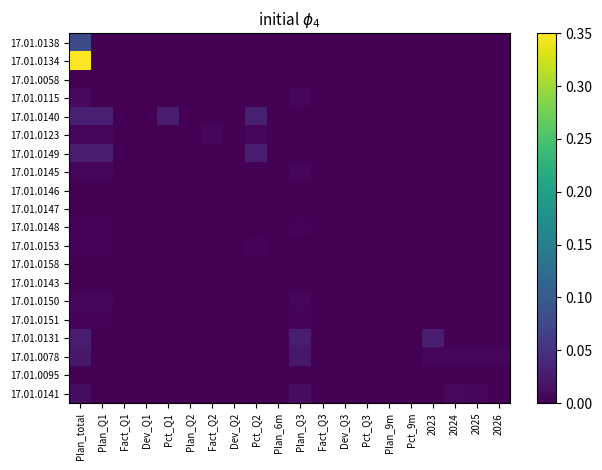

Reading left to right, transcribe all the data shown in this chart.

17.01.0138: Plan_total=0.1	Plan_Q1=0.0	Fact_Q1=0.0	Dev_Q1=0.0	Pct_Q1=0.0	Plan_Q2=0.0	Fact_Q2=0.0	Dev_Q2=0.0	Pct_Q2=0.0	Plan_6m=0.0	Plan_Q3=0.0	Fact_Q3=0.0	Dev_Q3=0.0	Pct_Q3=0.0	Plan_9m=0.0	Pct_9m=0.0	2023=0.0	2024=0.0	2025=0.0	2026=0.0
17.01.0134: Plan_total=0.3	Plan_Q1=0.0	Fact_Q1=0.0	Dev_Q1=0.0	Pct_Q1=0.0	Plan_Q2=0.0	Fact_Q2=0.0	Dev_Q2=0.0	Pct_Q2=0.0	Plan_6m=0.0	Plan_Q3=0.0	Fact_Q3=0.0	Dev_Q3=0.0	Pct_Q3=0.0	Plan_9m=0.0	Pct_9m=0.0	2023=0.0	2024=0.0	2025=0.0	2026=0.0
17.01.0058: Plan_total=0.0	Plan_Q1=0.0	Fact_Q1=0.0	Dev_Q1=0.0	Pct_Q1=0.0	Plan_Q2=0.0	Fact_Q2=0.0	Dev_Q2=0.0	Pct_Q2=0.0	Plan_6m=0.0	Plan_Q3=0.0	Fact_Q3=0.0	Dev_Q3=0.0	Pct_Q3=0.0	Plan_9m=0.0	Pct_9m=0.0	2023=0.0	2024=0.0	2025=0.0	2026=0.0
17.01.0115: Plan_total=0.0	Plan_Q1=0.0	Fact_Q1=0.0	Dev_Q1=0.0	Pct_Q1=0.0	Plan_Q2=0.0	Fact_Q2=0.0	Dev_Q2=0.0	Pct_Q2=0.0	Plan_6m=0.0	Plan_Q3=0.0	Fact_Q3=0.0	Dev_Q3=0.0	Pct_Q3=0.0	Plan_9m=0.0	Pct_9m=0.0	2023=0.0	2024=0.0	2025=0.0	2026=0.0
17.01.0140: Plan_total=0.0	Plan_Q1=0.0	Fact_Q1=0.0	Dev_Q1=0.0	Pct_Q1=0.0	Plan_Q2=0.0	Fact_Q2=0.0	Dev_Q2=0.0	Pct_Q2=0.0	Plan_6m=0.0	Plan_Q3=0.0	Fact_Q3=0.0	Dev_Q3=0.0	Pct_Q3=0.0	Plan_9m=0.0	Pct_9m=0.0	2023=0.0	2024=0.0	2025=0.0	2026=0.0
17.01.0123: Plan_total=0.0	Plan_Q1=0.0	Fact_Q1=0.0	Dev_Q1=0.0	Pct_Q1=0.0	Plan_Q2=0.0	Fact_Q2=0.0	Dev_Q2=0.0	Pct_Q2=0.0	Plan_6m=0.0	Plan_Q3=0.0	Fact_Q3=0.0	Dev_Q3=0.0	Pct_Q3=0.0	Plan_9m=0.0	Pct_9m=0.0	2023=0.0	2024=0.0	2025=0.0	2026=0.0
17.01.0149: Plan_total=0.0	Plan_Q1=0.0	Fact_Q1=0.0	Dev_Q1=0.0	Pct_Q1=0.0	Plan_Q2=0.0	Fact_Q2=0.0	Dev_Q2=0.0	Pct_Q2=0.0	Plan_6m=0.0	Plan_Q3=0.0	Fact_Q3=0.0	Dev_Q3=0.0	Pct_Q3=0.0	Plan_9m=0.0	Pct_9m=0.0	2023=0.0	2024=0.0	2025=0.0	2026=0.0
17.01.0145: Plan_total=0.0	Plan_Q1=0.0	Fact_Q1=0.0	Dev_Q1=0.0	Pct_Q1=0.0	Plan_Q2=0.0	Fact_Q2=0.0	Dev_Q2=0.0	Pct_Q2=0.0	Plan_6m=0.0	Plan_Q3=0.0	Fact_Q3=0.0	Dev_Q3=0.0	Pct_Q3=0.0	Plan_9m=0.0	Pct_9m=0.0	2023=0.0	2024=0.0	2025=0.0	2026=0.0
17.01.0146: Plan_total=0.0	Plan_Q1=0.0	Fact_Q1=0.0	Dev_Q1=0.0	Pct_Q1=0.0	Plan_Q2=0.0	Fact_Q2=0.0	Dev_Q2=0.0	Pct_Q2=0.0	Plan_6m=0.0	Plan_Q3=0.0	Fact_Q3=0.0	Dev_Q3=0.0	Pct_Q3=0.0	Plan_9m=0.0	Pct_9m=0.0	2023=0.0	2024=0.0	2025=0.0	2026=0.0
17.01.0147: Plan_total=0.0	Plan_Q1=0.0	Fact_Q1=0.0	Dev_Q1=0.0	Pct_Q1=0.0	Plan_Q2=0.0	Fact_Q2=0.0	Dev_Q2=0.0	Pct_Q2=0.0	Plan_6m=0.0	Plan_Q3=0.0	Fact_Q3=0.0	Dev_Q3=0.0	Pct_Q3=0.0	Plan_9m=0.0	Pct_9m=0.0	2023=0.0	2024=0.0	2025=0.0	2026=0.0
17.01.0148: Plan_total=0.0	Plan_Q1=0.0	Fact_Q1=0.0	Dev_Q1=0.0	Pct_Q1=0.0	Plan_Q2=0.0	Fact_Q2=0.0	Dev_Q2=0.0	Pct_Q2=0.0	Plan_6m=0.0	Plan_Q3=0.0	Fact_Q3=0.0	Dev_Q3=0.0	Pct_Q3=0.0	Plan_9m=0.0	Pct_9m=0.0	2023=0.0	2024=0.0	2025=0.0	2026=0.0
17.01.0153: Plan_total=0.0	Plan_Q1=0.0	Fact_Q1=0.0	Dev_Q1=0.0	Pct_Q1=0.0	Plan_Q2=0.0	Fact_Q2=0.0	Dev_Q2=0.0	Pct_Q2=0.0	Plan_6m=0.0	Plan_Q3=0.0	Fact_Q3=0.0	Dev_Q3=0.0	Pct_Q3=0.0	Plan_9m=0.0	Pct_9m=0.0	2023=0.0	2024=0.0	2025=0.0	2026=0.0
17.01.0158: Plan_total=0.0	Plan_Q1=0.0	Fact_Q1=0.0	Dev_Q1=0.0	Pct_Q1=0.0	Plan_Q2=0.0	Fact_Q2=0.0	Dev_Q2=0.0	Pct_Q2=0.0	Plan_6m=0.0	Plan_Q3=0.0	Fact_Q3=0.0	Dev_Q3=0.0	Pct_Q3=0.0	Plan_9m=0.0	Pct_9m=0.0	2023=0.0	2024=0.0	2025=0.0	2026=0.0
17.01.0143: Plan_total=0.0	Plan_Q1=0.0	Fact_Q1=0.0	Dev_Q1=0.0	Pct_Q1=0.0	Plan_Q2=0.0	Fact_Q2=0.0	Dev_Q2=0.0	Pct_Q2=0.0	Plan_6m=0.0	Plan_Q3=0.0	Fact_Q3=0.0	Dev_Q3=0.0	Pct_Q3=0.0	Plan_9m=0.0	Pct_9m=0.0	2023=0.0	2024=0.0	2025=0.0	2026=0.0
17.01.0150: Plan_total=0.0	Plan_Q1=0.0	Fact_Q1=0.0	Dev_Q1=0.0	Pct_Q1=0.0	Plan_Q2=0.0	Fact_Q2=0.0	Dev_Q2=0.0	Pct_Q2=0.0	Plan_6m=0.0	Plan_Q3=0.0	Fact_Q3=0.0	Dev_Q3=0.0	Pct_Q3=0.0	Plan_9m=0.0	Pct_9m=0.0	2023=0.0	2024=0.0	2025=0.0	2026=0.0
17.01.0151: Plan_total=0.0	Plan_Q1=0.0	Fact_Q1=0.0	Dev_Q1=0.0	Pct_Q1=0.0	Plan_Q2=0.0	Fact_Q2=0.0	Dev_Q2=0.0	Pct_Q2=0.0	Plan_6m=0.0	Plan_Q3=0.0	Fact_Q3=0.0	Dev_Q3=0.0	Pct_Q3=0.0	Plan_9m=0.0	Pct_9m=0.0	2023=0.0	2024=0.0	2025=0.0	2026=0.0
17.01.0131: Plan_total=0.0	Plan_Q1=0.0	Fact_Q1=0.0	Dev_Q1=0.0	Pct_Q1=0.0	Plan_Q2=0.0	Fact_Q2=0.0	Dev_Q2=0.0	Pct_Q2=0.0	Plan_6m=0.0	Plan_Q3=0.0	Fact_Q3=0.0	Dev_Q3=0.0	Pct_Q3=0.0	Plan_9m=0.0	Pct_9m=0.0	2023=0.0	2024=0.0	2025=0.0	2026=0.0
17.01.0078: Plan_total=0.0	Plan_Q1=0.0	Fact_Q1=0.0	Dev_Q1=0.0	Pct_Q1=0.0	Plan_Q2=0.0	Fact_Q2=0.0	Dev_Q2=0.0	Pct_Q2=0.0	Plan_6m=0.0	Plan_Q3=0.0	Fact_Q3=0.0	Dev_Q3=0.0	Pct_Q3=0.0	Plan_9m=0.0	Pct_9m=0.0	2023=0.0	2024=0.0	2025=0.0	2026=0.0
17.01.0095: Plan_total=0.0	Plan_Q1=0.0	Fact_Q1=0.0	Dev_Q1=0.0	Pct_Q1=0.0	Plan_Q2=0.0	Fact_Q2=0.0	Dev_Q2=0.0	Pct_Q2=0.0	Plan_6m=0.0	Plan_Q3=0.0	Fact_Q3=0.0	Dev_Q3=0.0	Pct_Q3=0.0	Plan_9m=0.0	Pct_9m=0.0	2023=0.0	2024=0.0	2025=0.0	2026=0.0
17.01.0141: Plan_total=0.0	Plan_Q1=0.0	Fact_Q1=0.0	Dev_Q1=0.0	Pct_Q1=0.0	Plan_Q2=0.0	Fact_Q2=0.0	Dev_Q2=0.0	Pct_Q2=0.0	Plan_6m=0.0	Plan_Q3=0.0	Fact_Q3=0.0	Dev_Q3=0.0	Pct_Q3=0.0	Plan_9m=0.0	Pct_9m=0.0	2023=0.0	2024=0.0	2025=0.0	2026=0.0